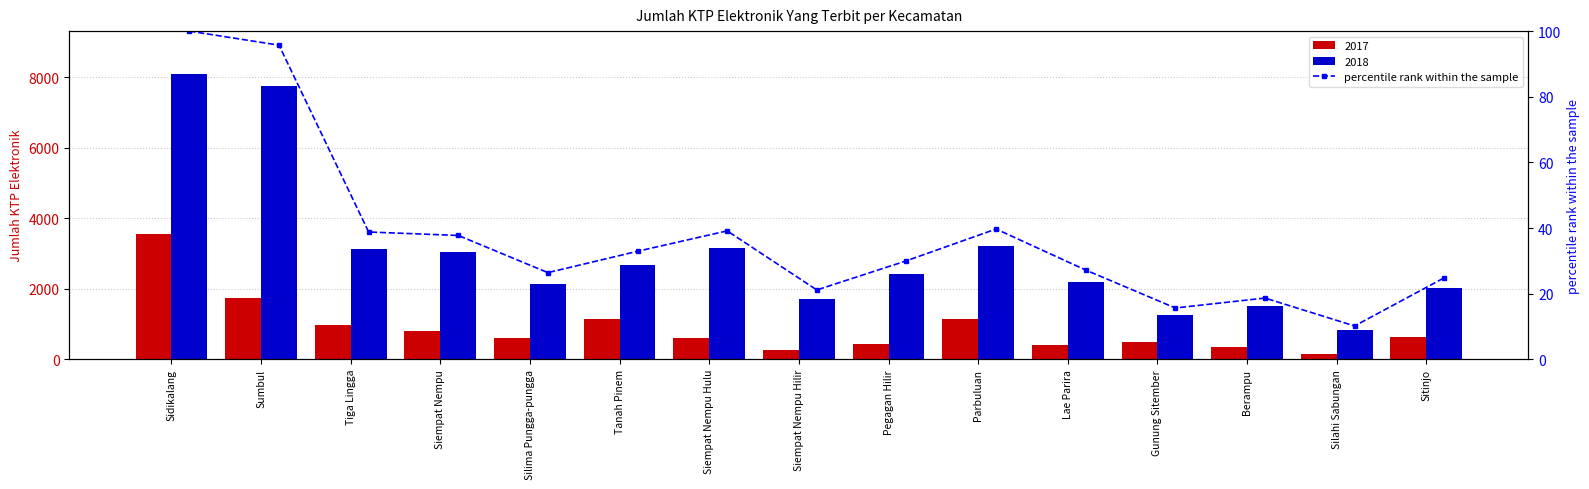

What is the change in value from Berampu to Silahi Sabungan?

-8.5